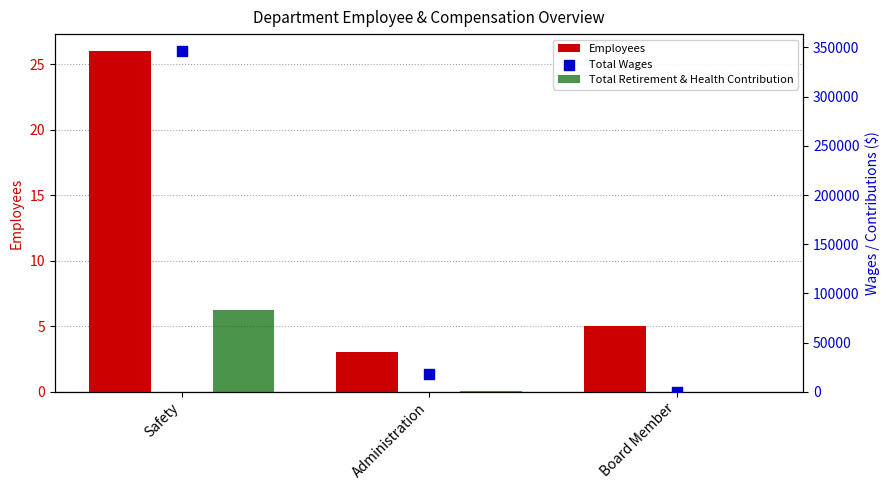

Which series reaches the maximum Y coordinate?

Total Wages